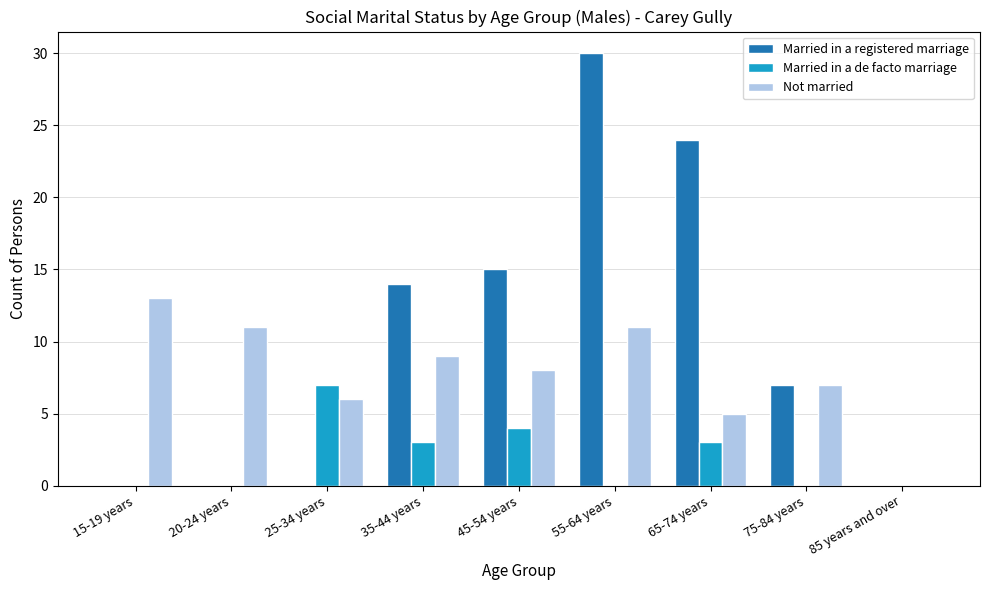

Is it true that Married in a registered marriage equals 13 at 25-34 years?

False